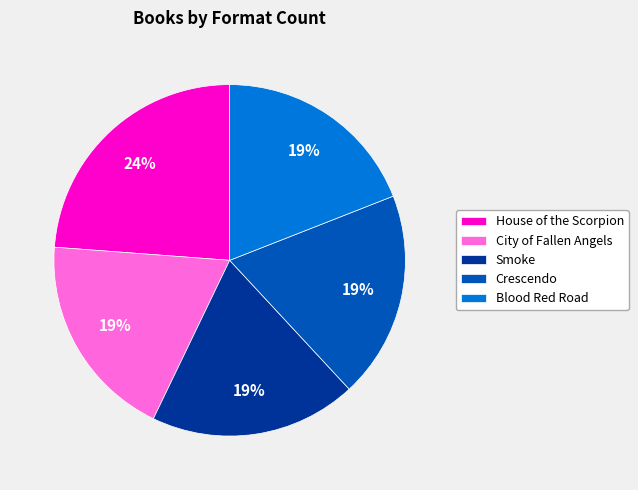

Is it true that House of the Scorpion is 24% of the pie?

True